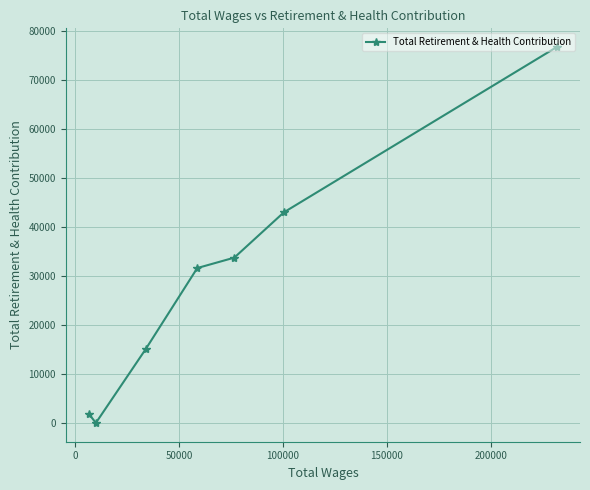

Reading left to right, extract all data points from this chart.

1767	0	15084	31579	33702	42936	76626